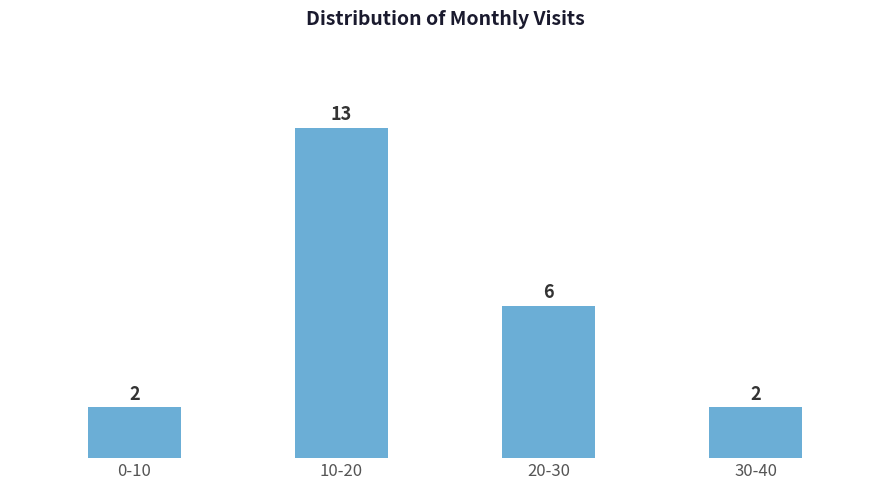

Reading right to left, what are all the values shown in this chart?

30-40=2	20-30=6	10-20=13	0-10=2